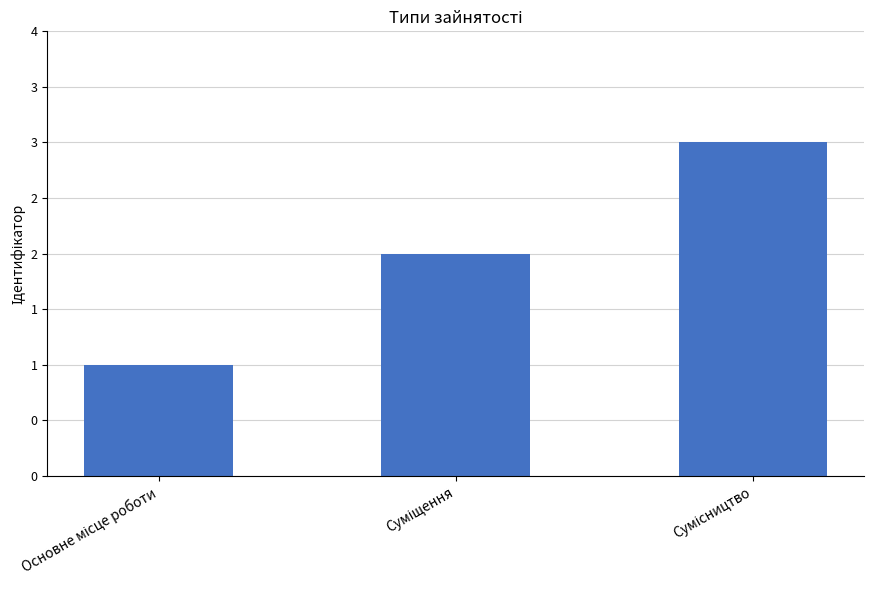

Are the bars horizontal?

No